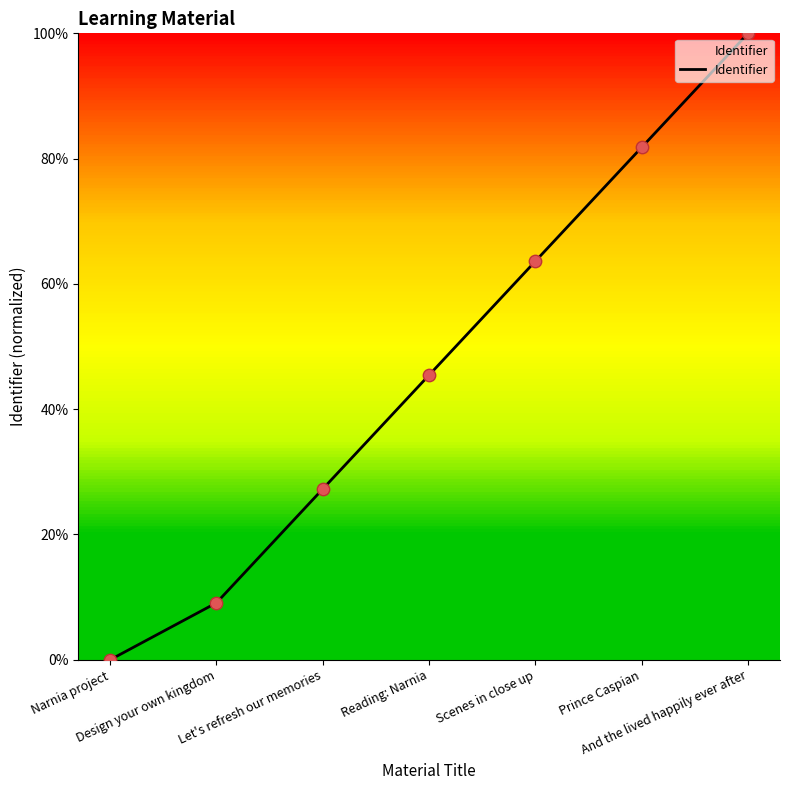

Between Let's refresh our memories and Narnia project, which is larger?

Let's refresh our memories